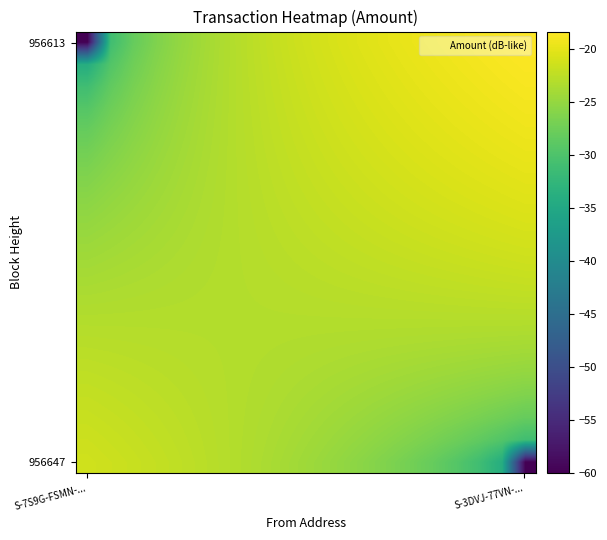

What is the maximum value shown in the chart?

-18.3